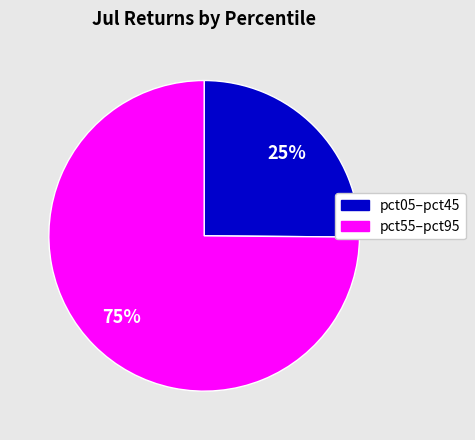

How many slices are in this pie chart?

2